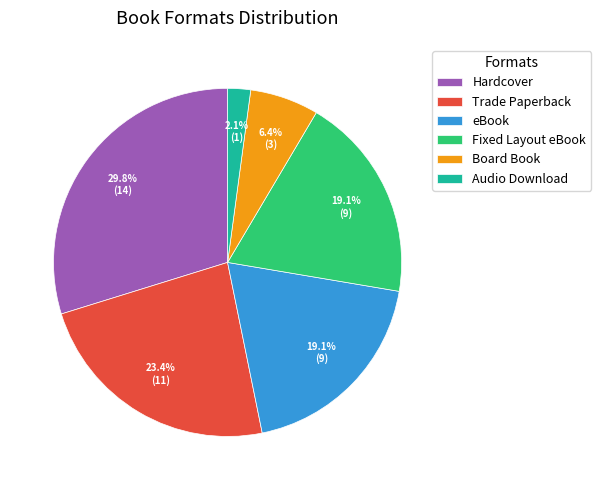

What portion of the pie excludes Fixed Layout eBook?

80.9%